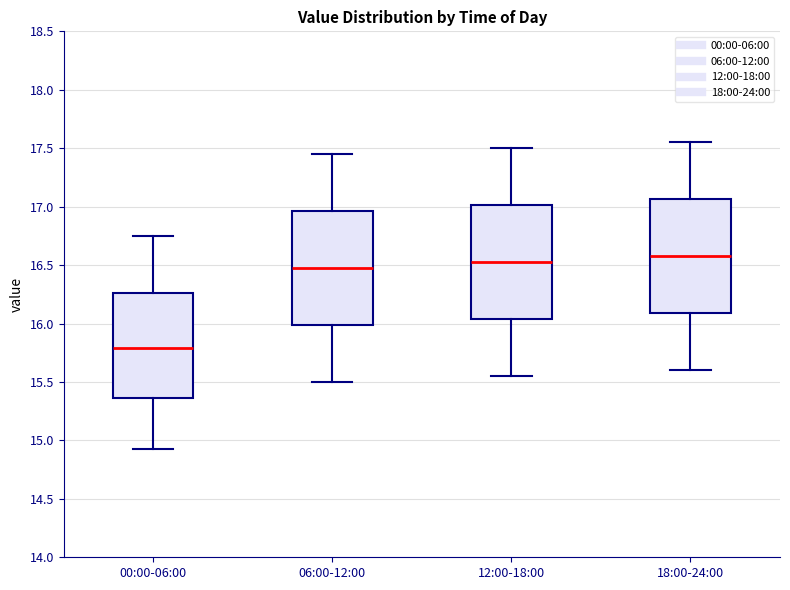

Reading left to right, transcribe this box plot: for each box, give where its median line is, the range the box spans, and where its two whiskers end, as read against the y-axis. The values are not printed on the chart, so give them approximately, as read against the axis.

00:00-06:00: median 15.80, box 15.35 to 16.25, whiskers 14.95 to 16.75
06:00-12:00: median 16.50, box 16.00 to 16.95, whiskers 15.50 to 17.45
12:00-18:00: median 16.55, box 16.05 to 17.00, whiskers 15.55 to 17.50
18:00-24:00: median 16.60, box 16.10 to 17.05, whiskers 15.60 to 17.55